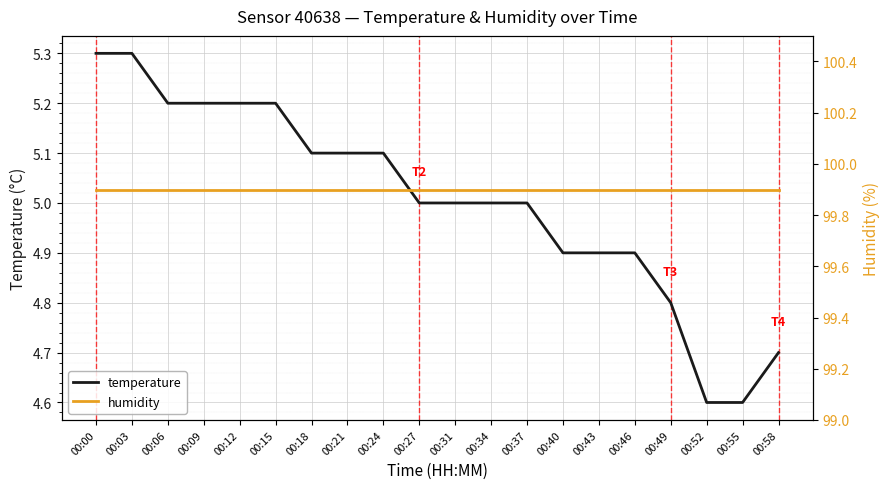

At which label does humidity reach its peak?

00:00